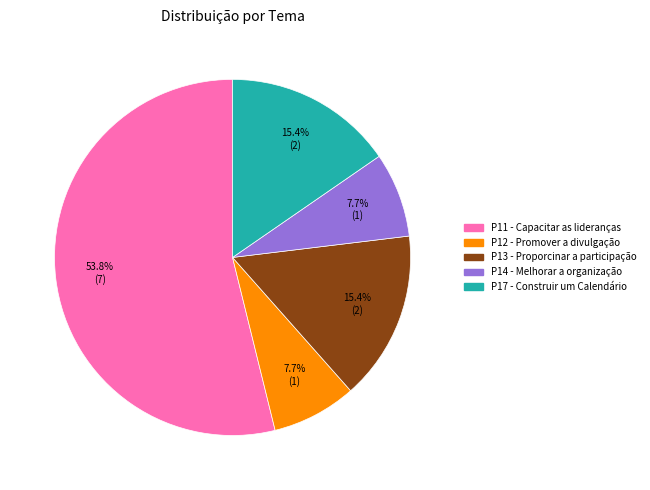

To the nearest percent, what percentage of the pie is P13 - Proporcinar a participação?

15%